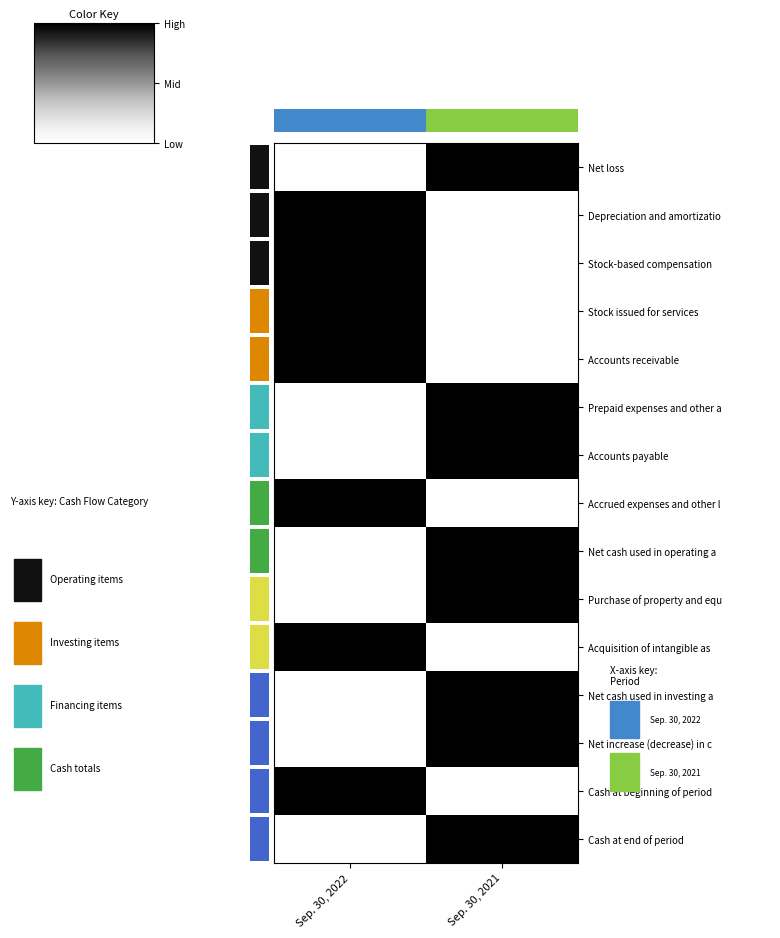

Reading left to right, list all the values displayed in this chart.

Net loss: Sep. 30, 2022=0	Sep. 30, 2021=1
Depreciation and amortizatio: Sep. 30, 2022=1	Sep. 30, 2021=0
Stock-based compensation: Sep. 30, 2022=1	Sep. 30, 2021=0
Stock issued for services: Sep. 30, 2022=1	Sep. 30, 2021=0
Accounts receivable: Sep. 30, 2022=1	Sep. 30, 2021=0
Prepaid expenses and other a: Sep. 30, 2022=0	Sep. 30, 2021=1
Accounts payable: Sep. 30, 2022=0	Sep. 30, 2021=1
Accrued expenses and other l: Sep. 30, 2022=1	Sep. 30, 2021=0
Net cash used in operating a: Sep. 30, 2022=0	Sep. 30, 2021=1
Purchase of property and equ: Sep. 30, 2022=0	Sep. 30, 2021=1
Acquisition of intangible as: Sep. 30, 2022=1	Sep. 30, 2021=0
Net cash used in investing a: Sep. 30, 2022=0	Sep. 30, 2021=1
Net increase (decrease) in c: Sep. 30, 2022=0	Sep. 30, 2021=1
Cash at beginning of period: Sep. 30, 2022=1	Sep. 30, 2021=0
Cash at end of period: Sep. 30, 2022=0	Sep. 30, 2021=1